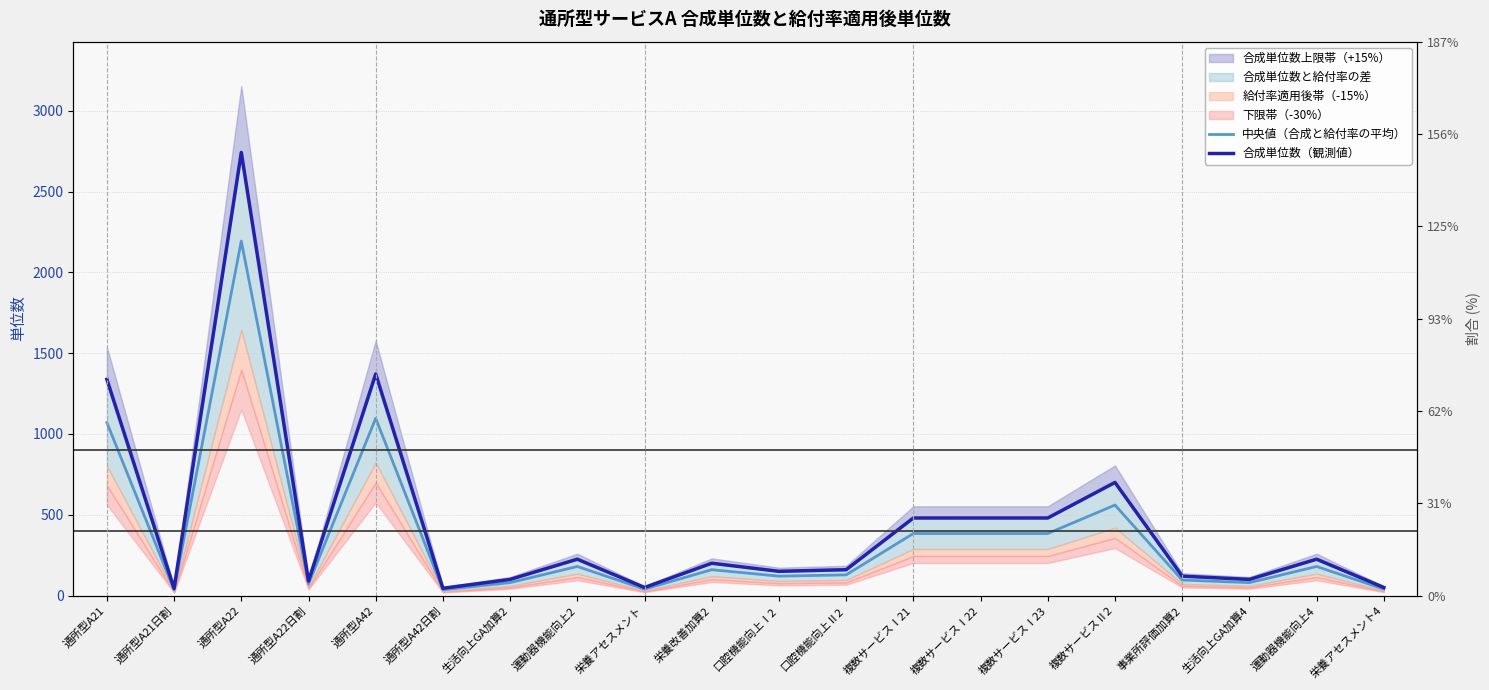

List the labels in order of 中央値（合成と給付率の平均） value, largest first.

通所型A22, 通所型A42, 通所型A21, 複数サービスⅡ2, 複数サービスⅠ21, 複数サービスⅠ22, 複数サービスⅠ23, 運動器機能向上2, 運動器機能向上4, 栄養改善加算2, 口腔機能向上Ⅱ2, 口腔機能向上Ⅰ2, 事業所評価加算2, 生活向上GA加算2, 生活向上GA加算4, 通所型A22日割, 栄養アセスメント, 栄養アセスメント4, 通所型A42日割, 通所型A21日割